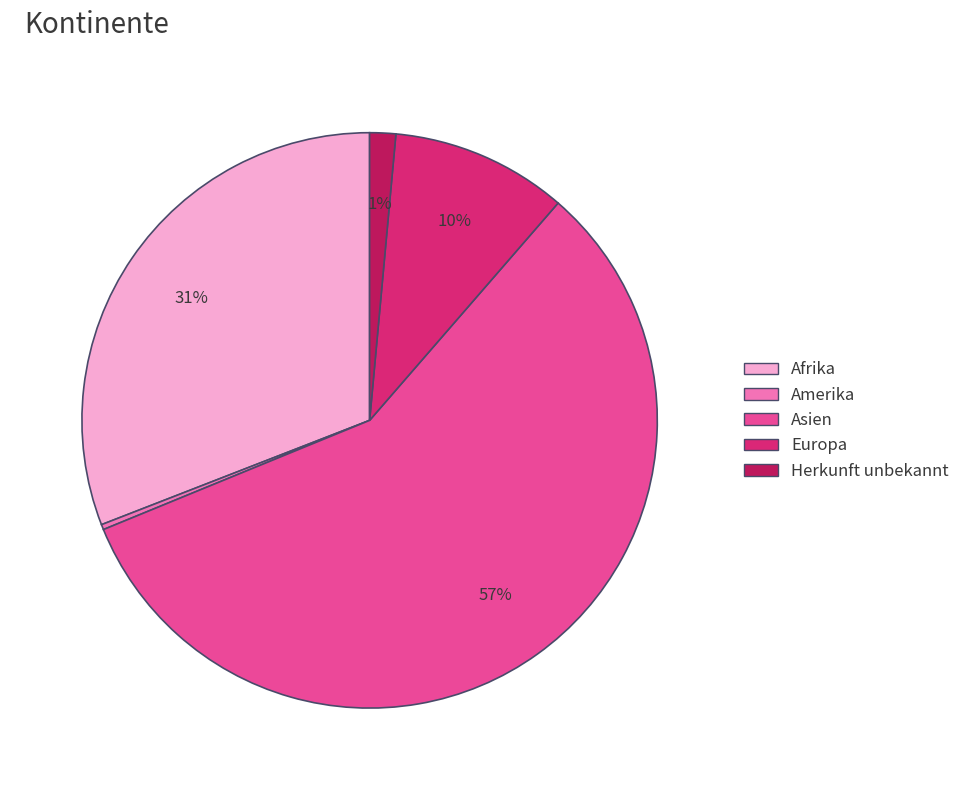

Which category has the biggest portion of the pie?

Asien